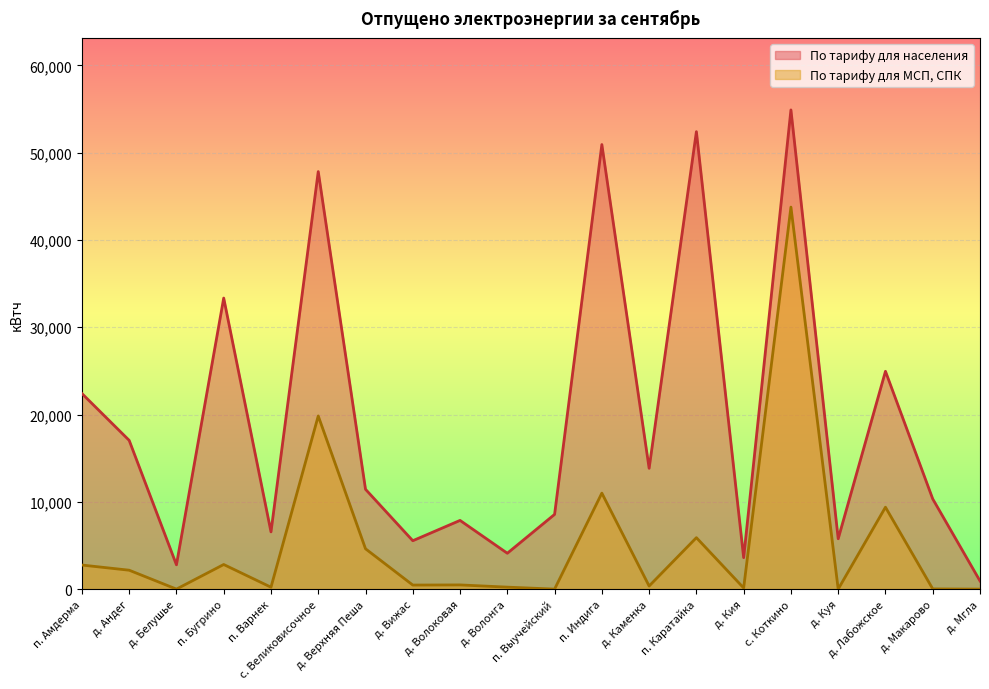

How many data points does each series have?

20